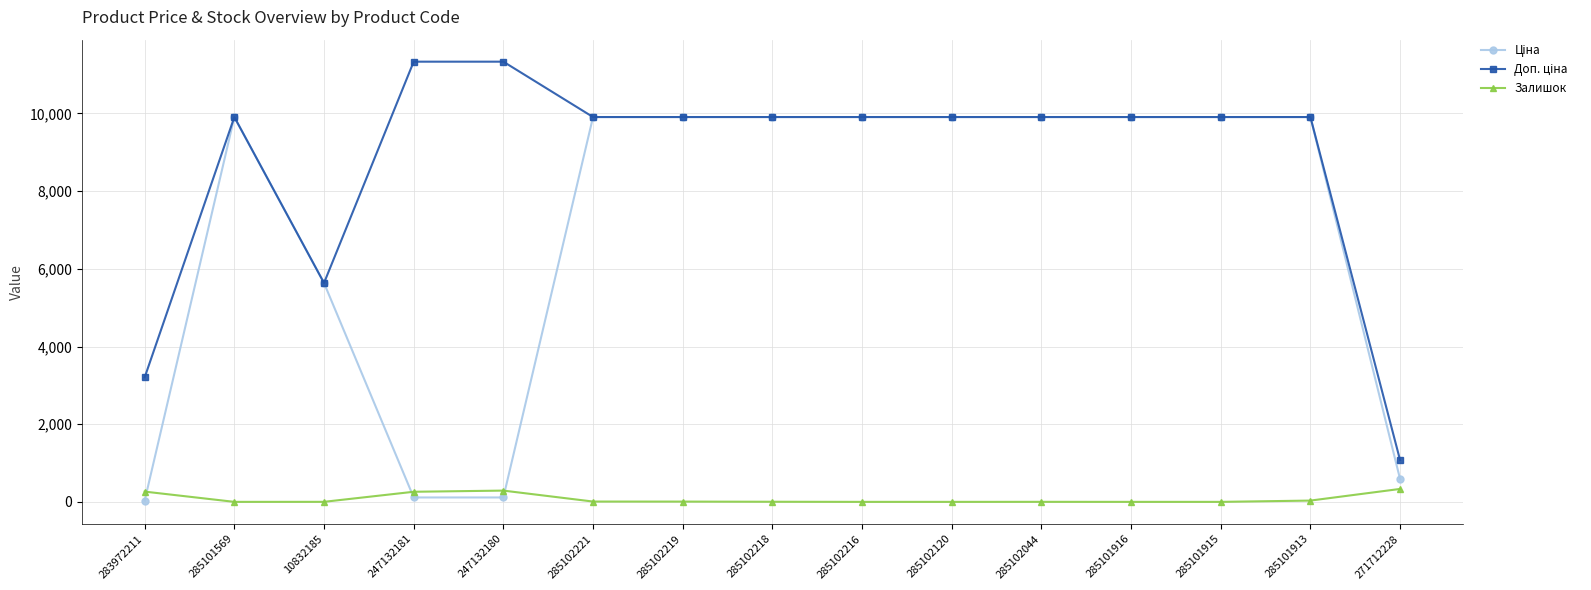

What is the spread (max minus min) of values at 285102216?

9908.5